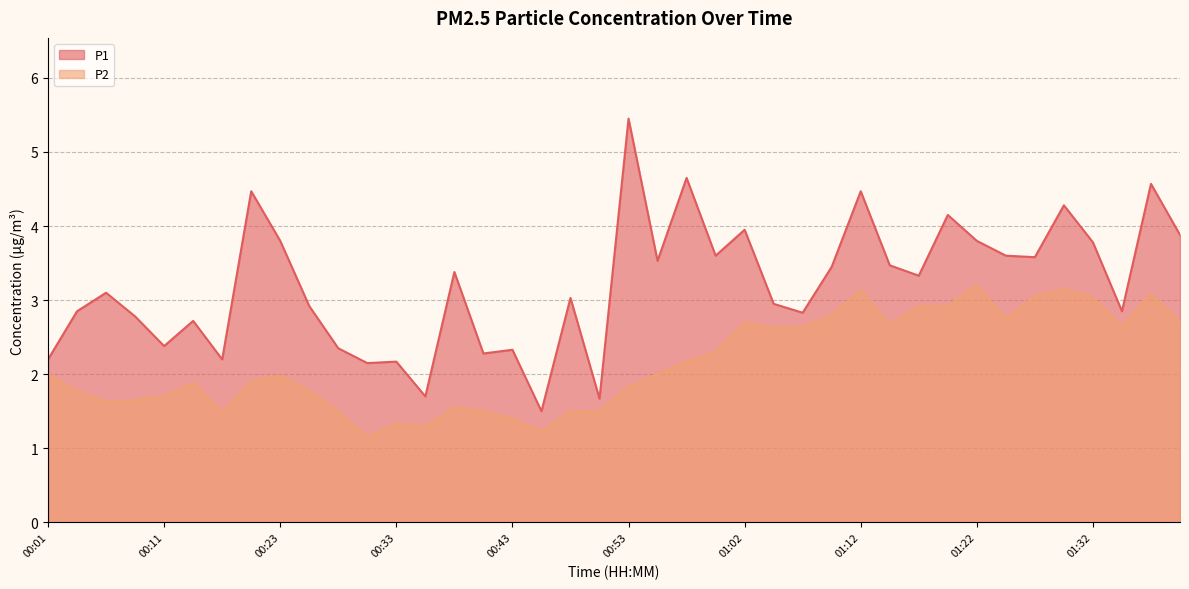

At which category does P1 reach its first local peak?

00:06